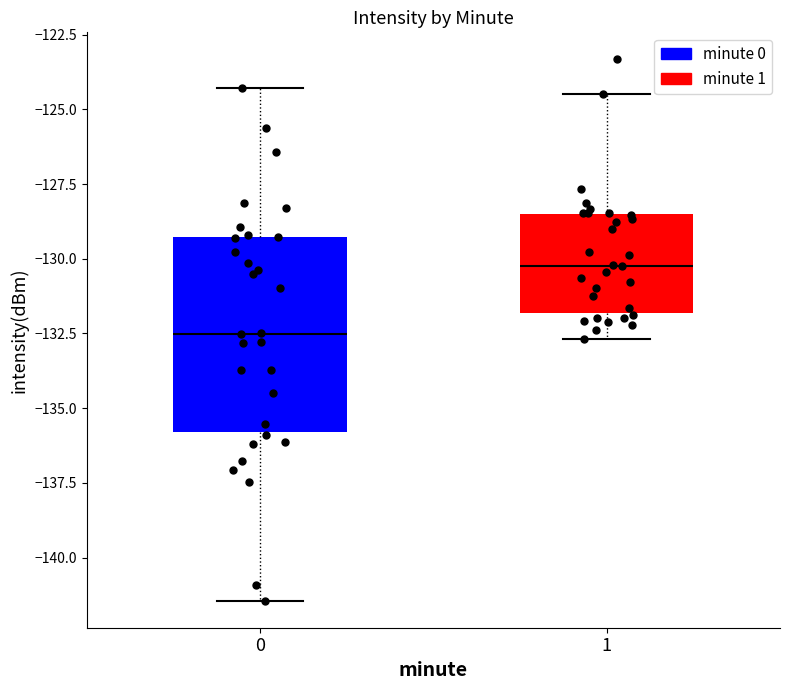

Where is the lower edge of the box at x = 1 on the y-axis? The values are not printed on the chart, so give them approximately, as read against the axis.

-132.0